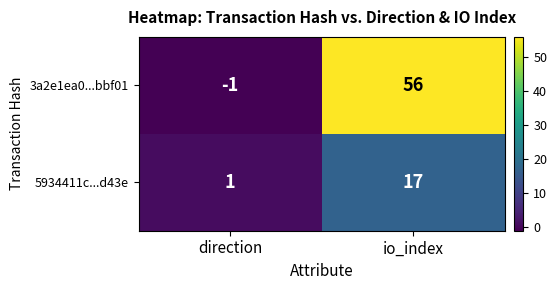

At which category is the sum across all series the highest?

io_index